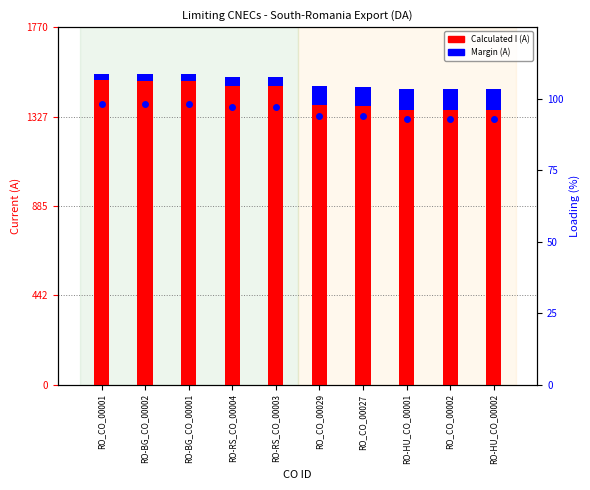

At which label is Loading (%) closest to 95?

RO_CO_00029